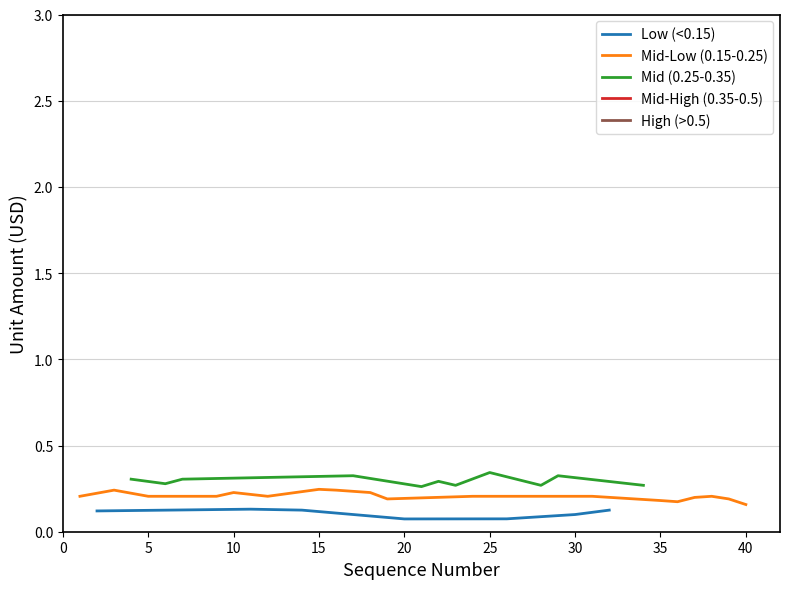

Is this an area chart (filled region under the line)?

No